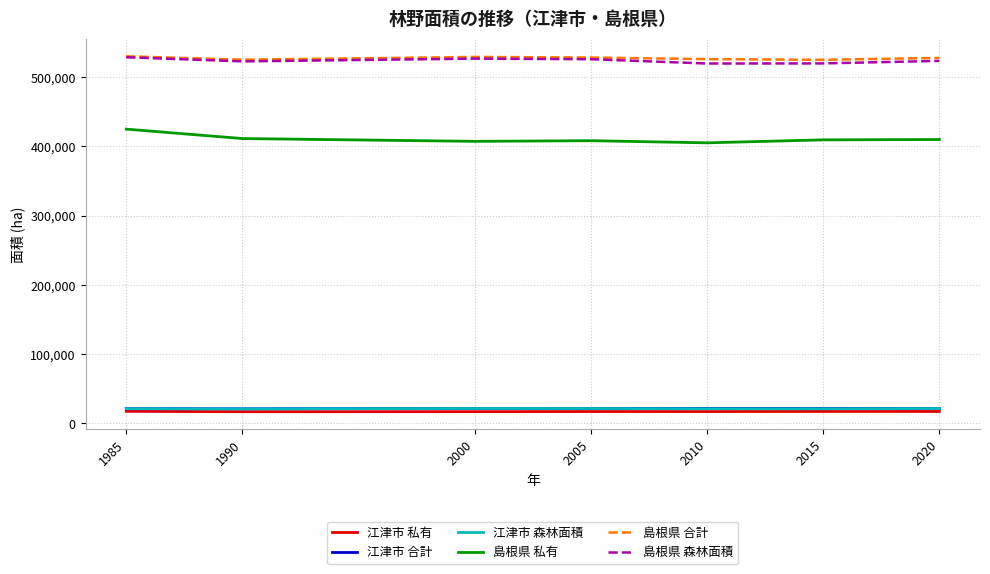

True or false: 江津市 森林面積 and 島根県 私有 intersect in this chart.

False